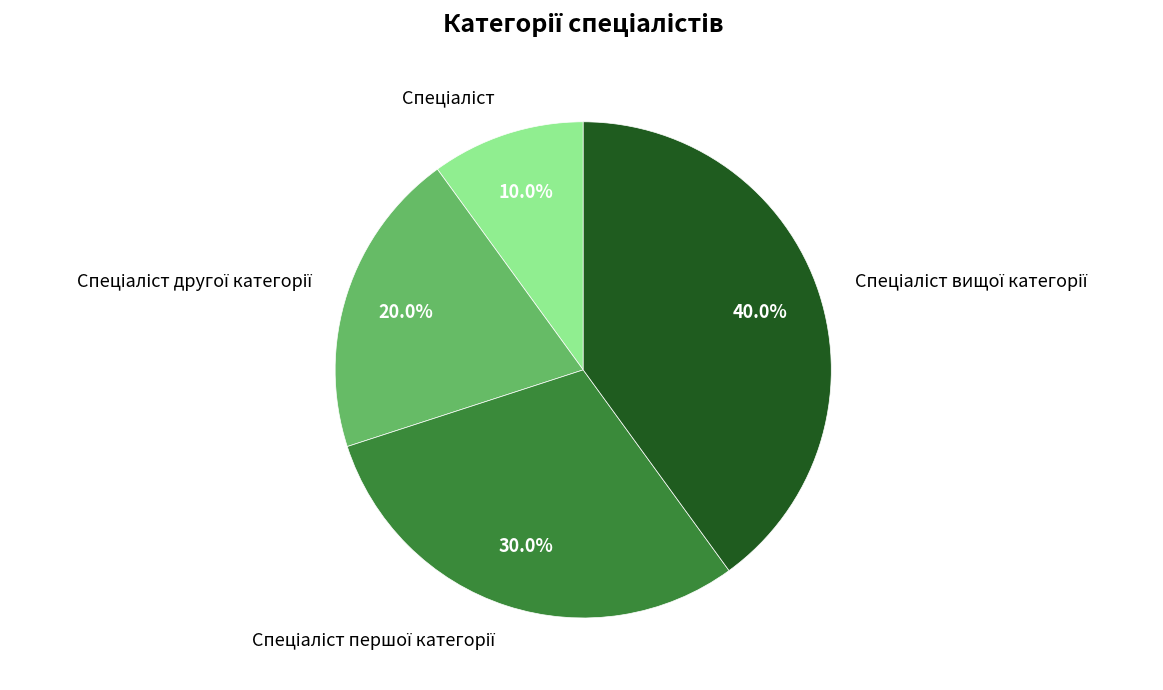

How many segments does this pie chart have?

4